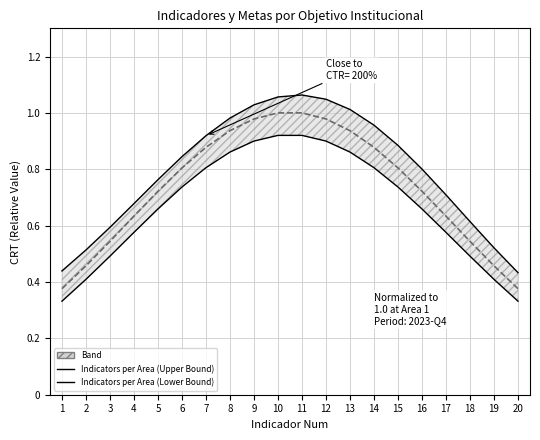

At which category is the sum across all series the highest?

11